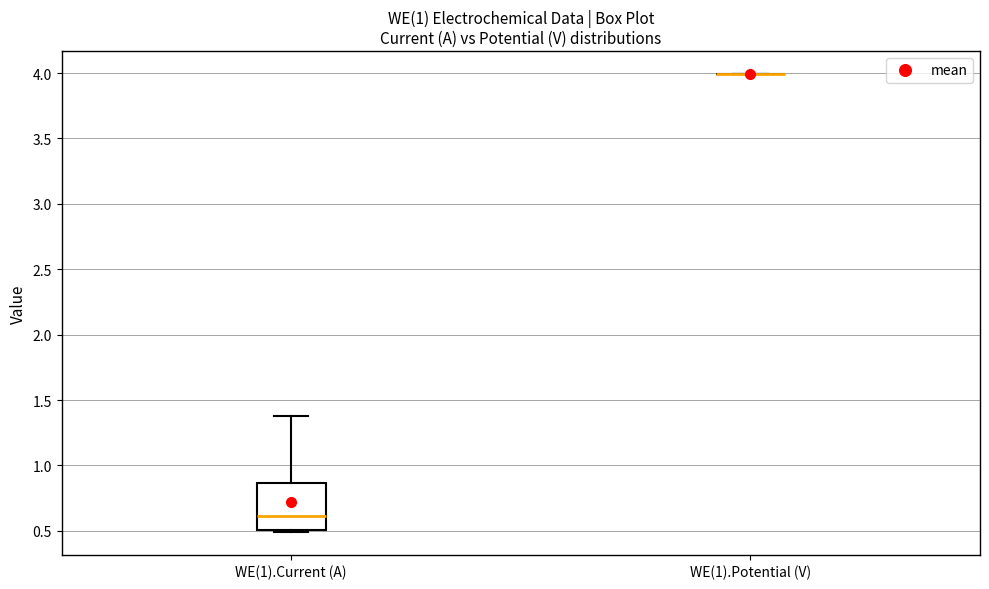

Reading left to right, transcribe this box plot: for each box, give where its median line is, the range the box spans, and where its two whiskers end, as read against the y-axis. The values are not printed on the chart, so give them approximately, as read against the axis.

WE(1).Current (A): median 0.60, box 0.50 to 0.85, whiskers 0.50 (just below the box's lower edge) to 1.40
WE(1).Potential (V): box collapsed to a line at 4.00, whiskers 4.00 to 4.00